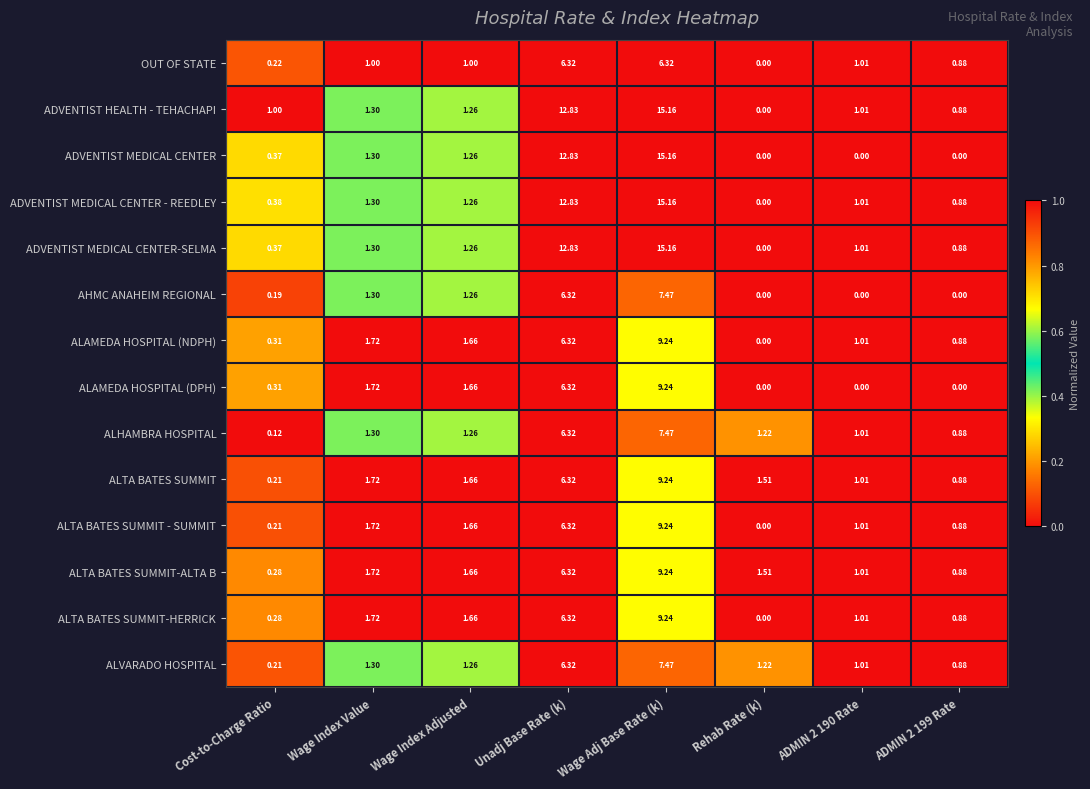

Which series has the largest total across all categories?

ADVENTIST HEALTH - TEHACHAPI